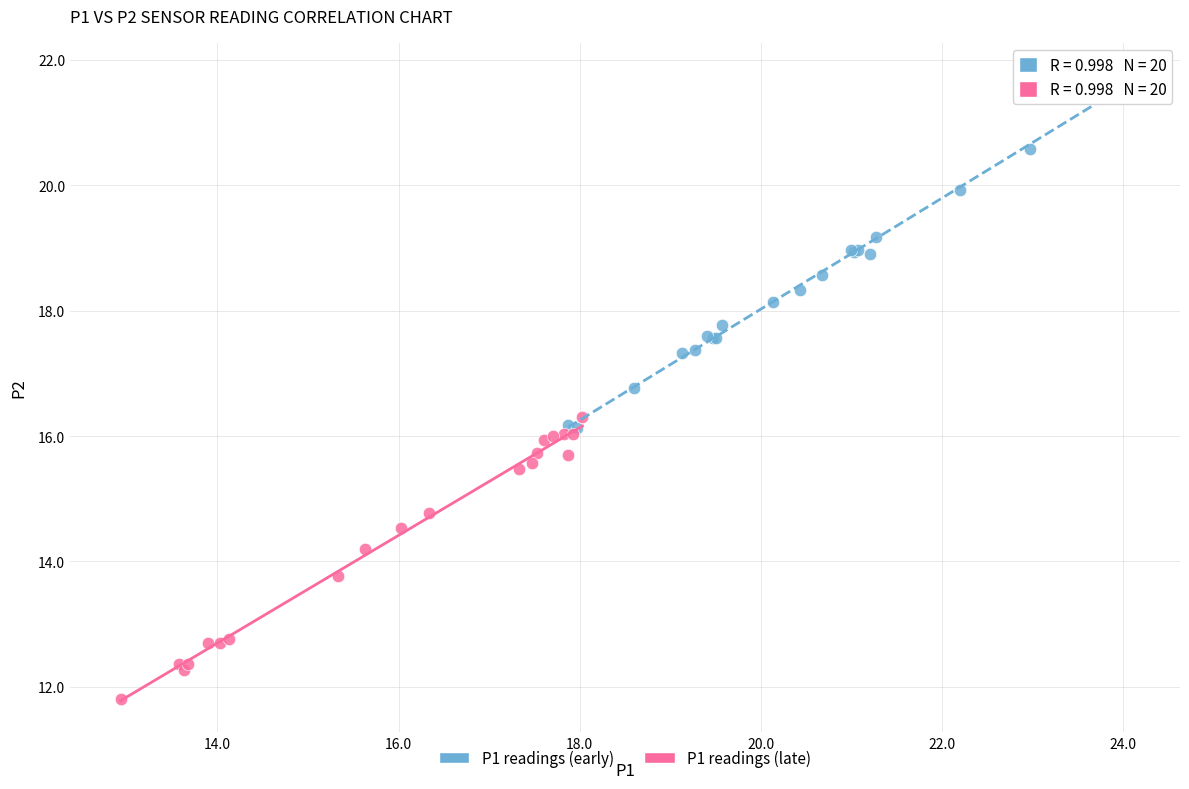

Which series has the largest Y range (max minus min)?

P1 readings (early)